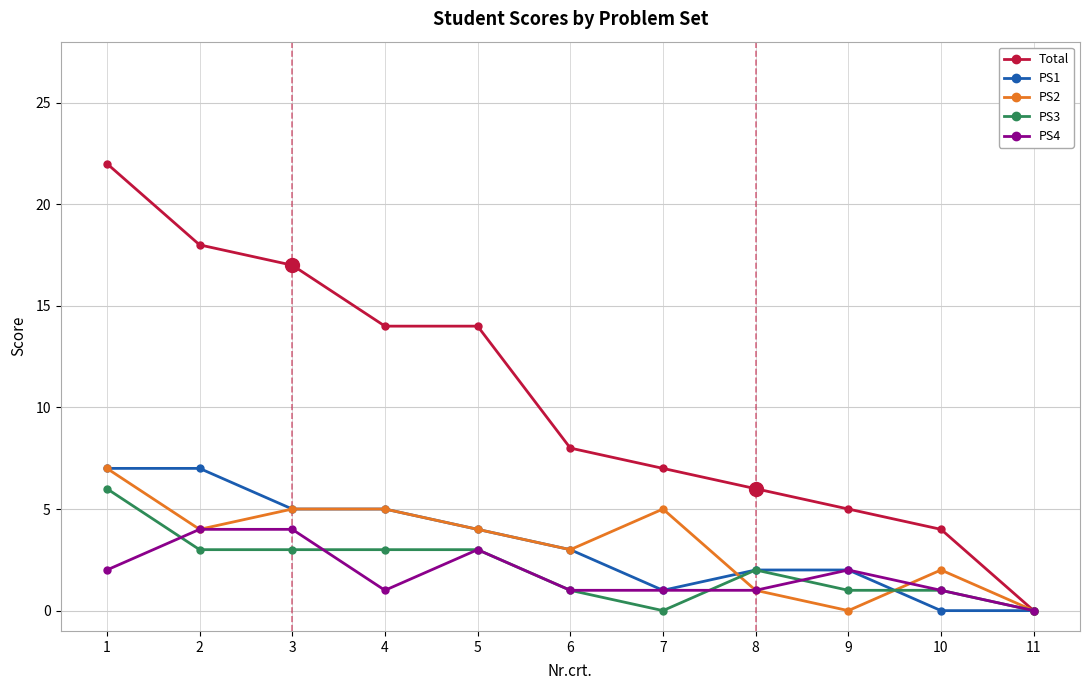

Which series has the largest range (max minus min)?

Total